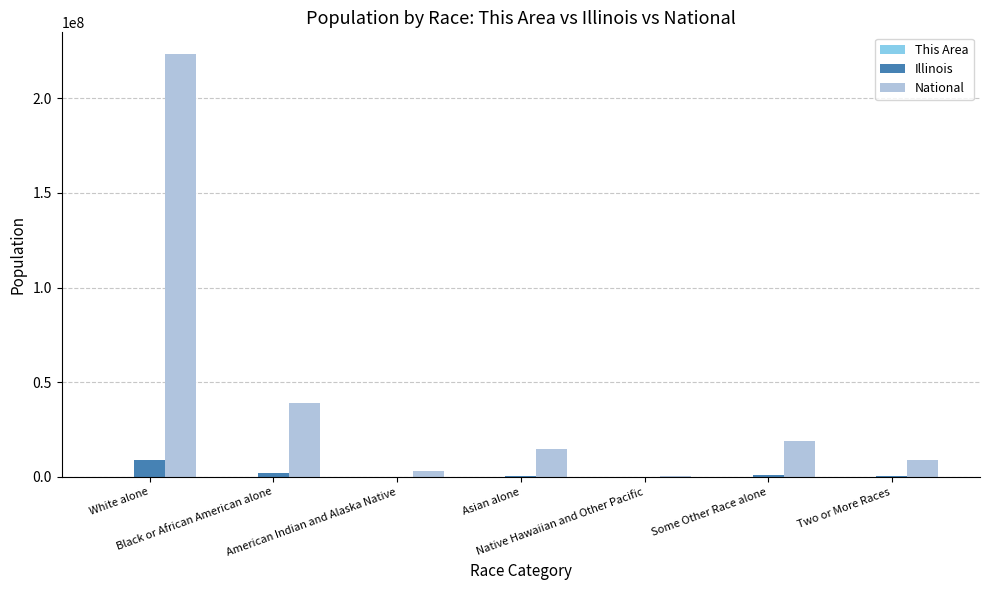

Which series has the largest total across all categories?

National